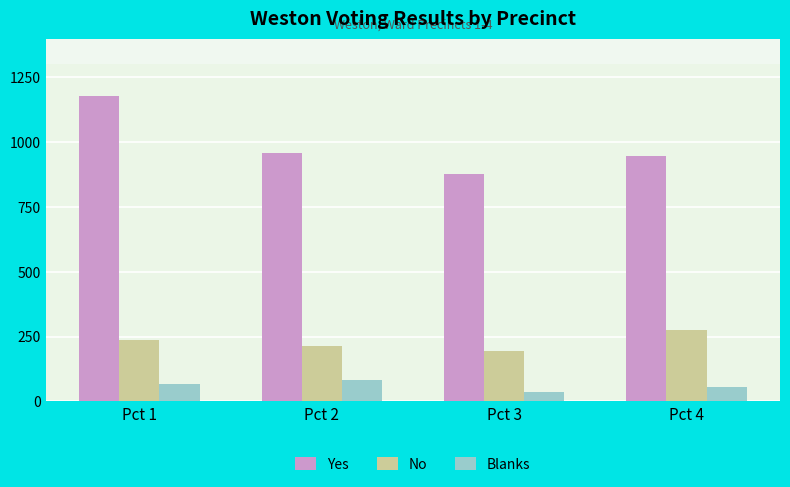

What is the value of the Blanks bar at the 1st from the left?

67